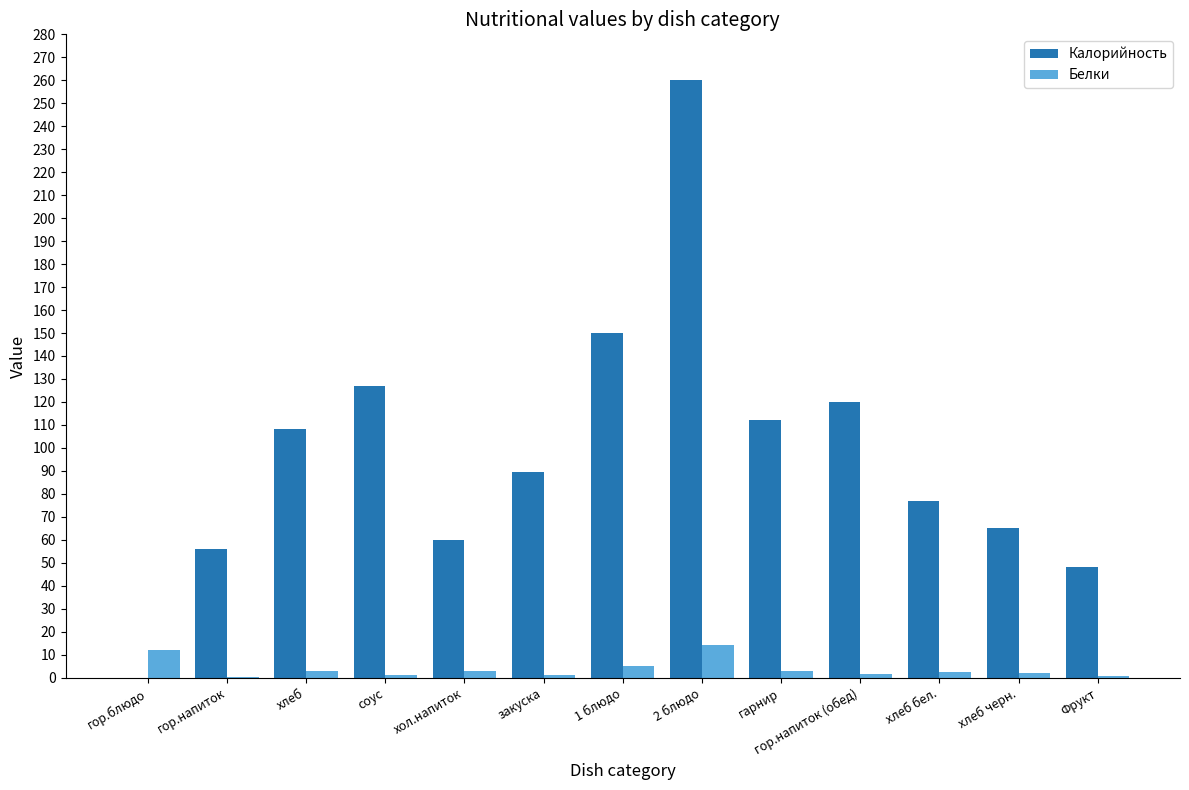

At which label is Калорийность closest to 130?

соус